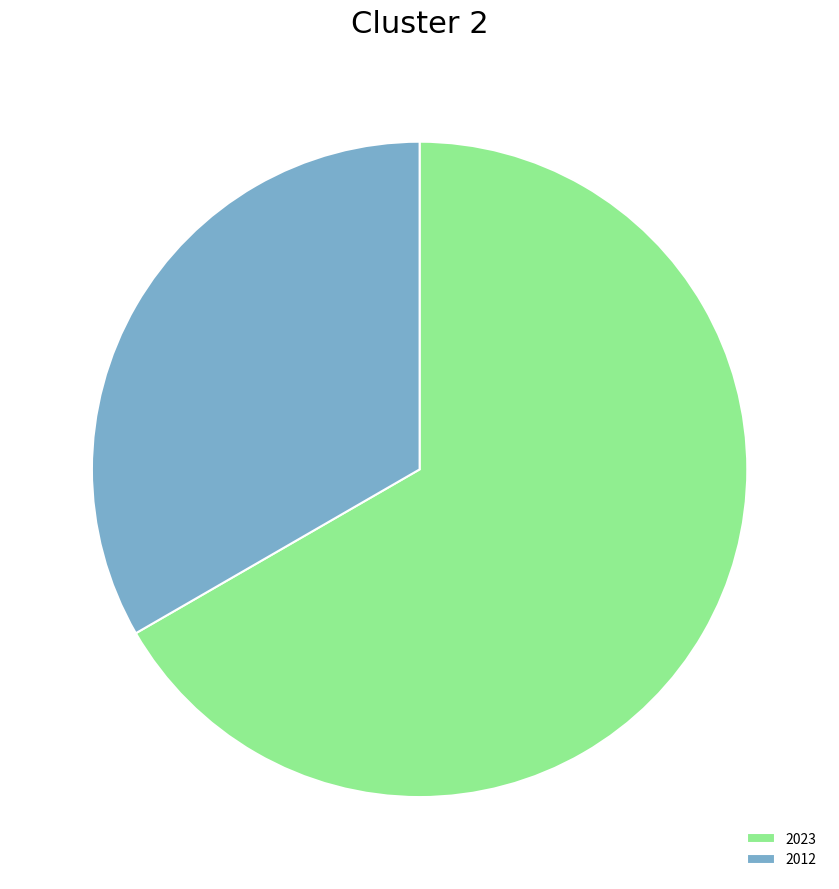

Rank the categories by value from lowest to highest.

2012, 2023